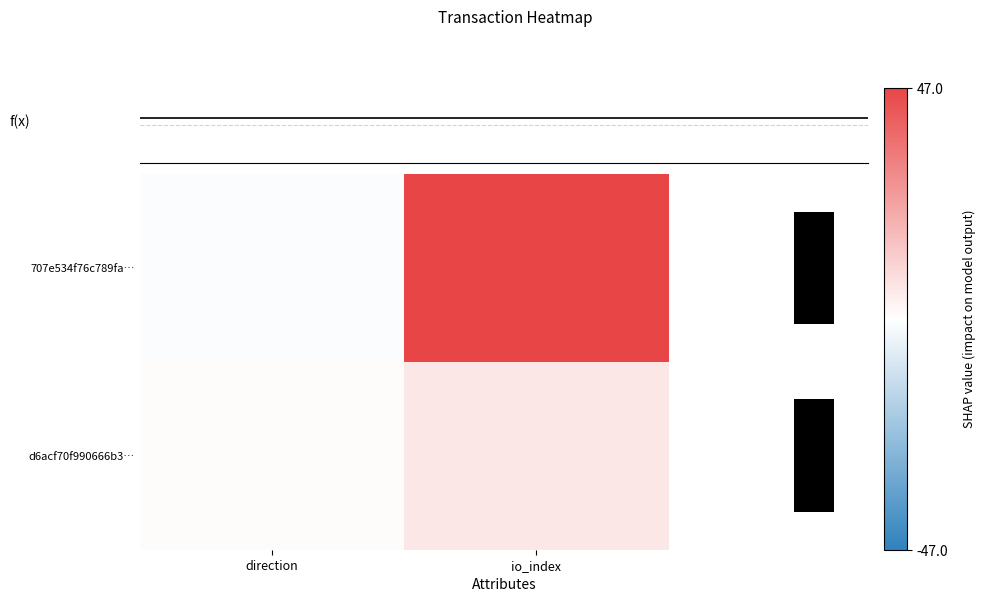

Which series changed the most between direction and io_index?

707e534f76c789fa…